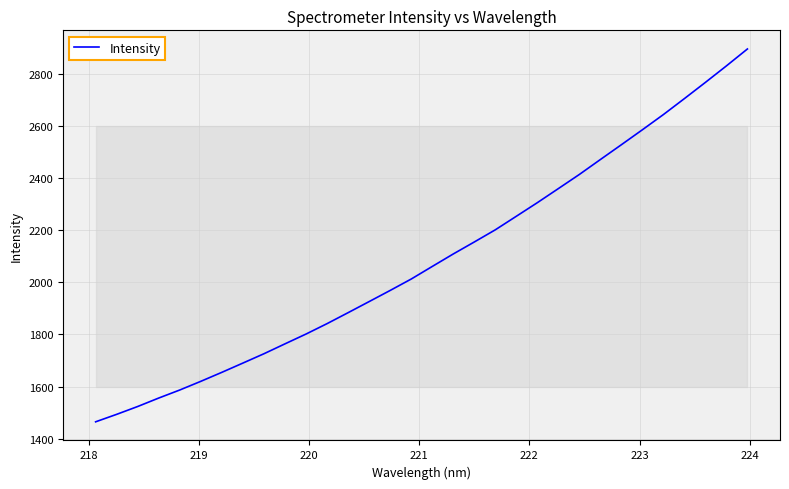

What is the smallest value displayed?

1464.7